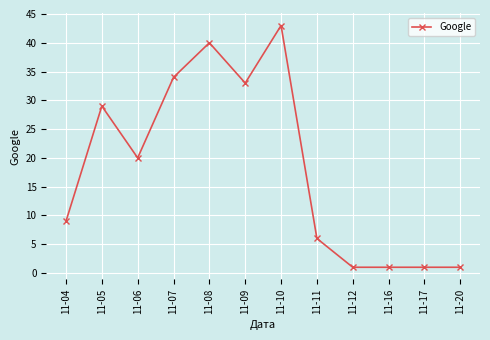

At which category does the data reach its first local valley?

11-06